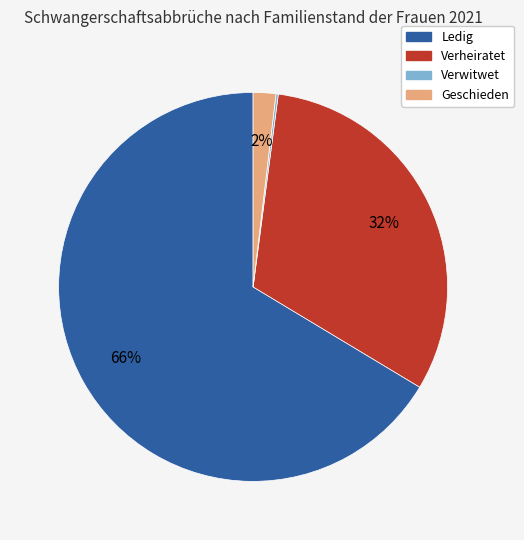

Which slice is the largest?

Ledig